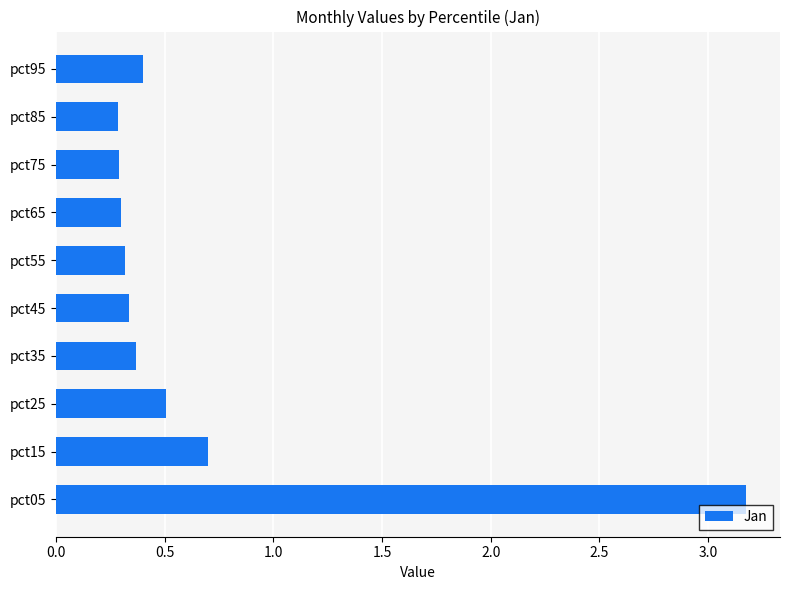

Read the value at pct25.

0.5